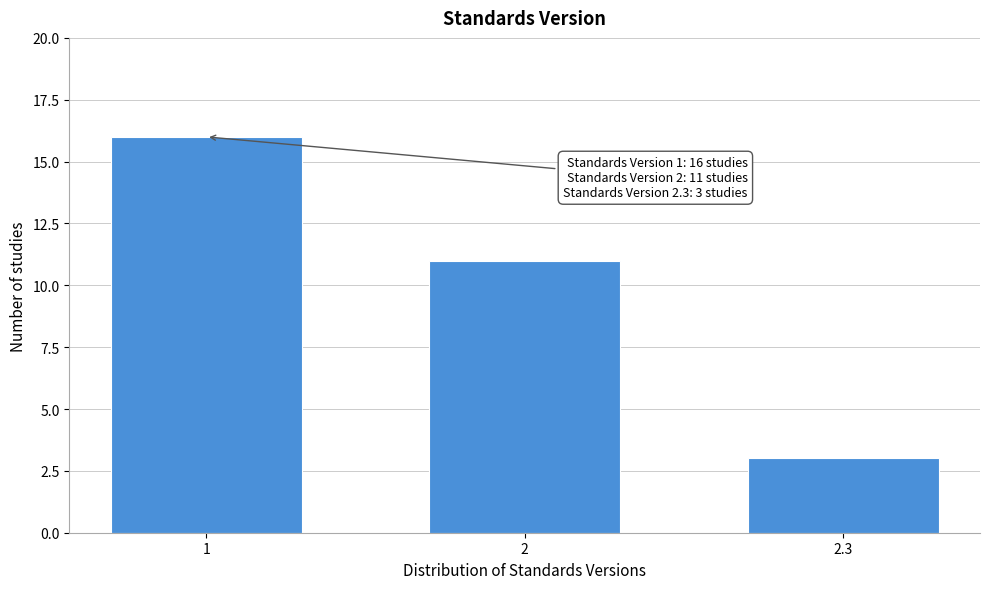

Reading right to left, extract all data points from this chart.

2.3=3	2=11	1=16